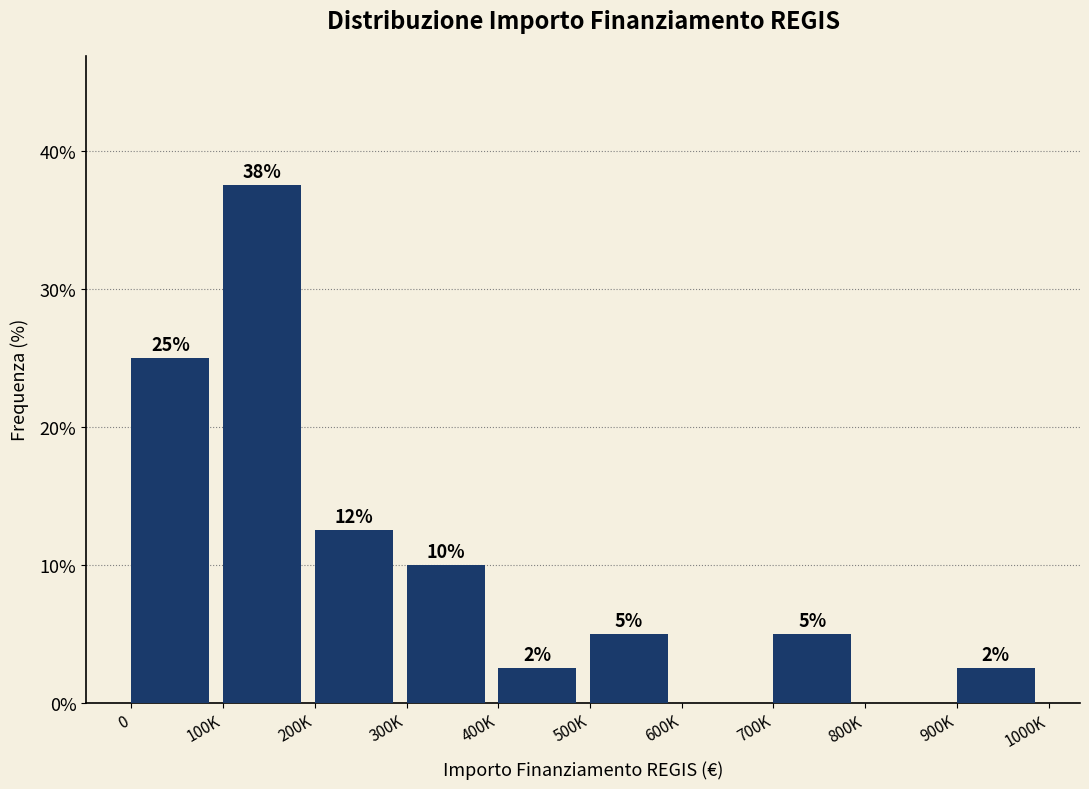

Which category has the highest value across all series?

100K